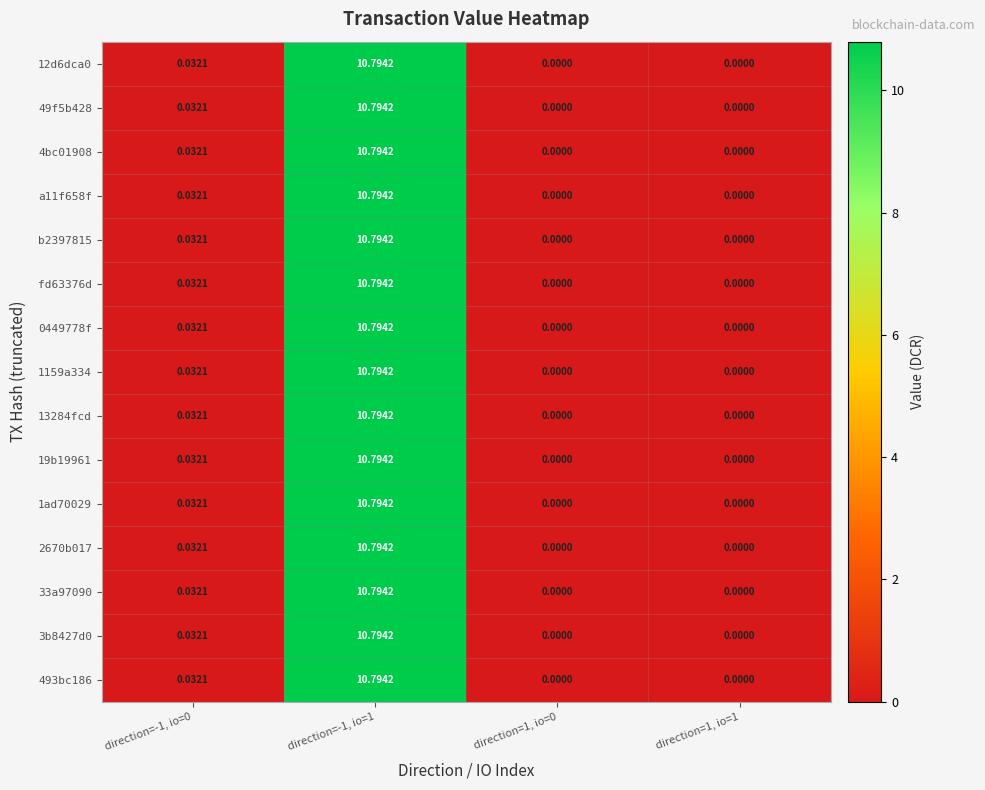

Rank the series by their maximum value, from lowest to highest.

12d6dca0, 49f5b428, 4bc01908, a11f658f, b2397815, fd63376d, 0449778f, 1159a334, 13284fcd, 19b19961, 1ad70029, 2670b017, 33a97090, 3b8427d0, 493bc186